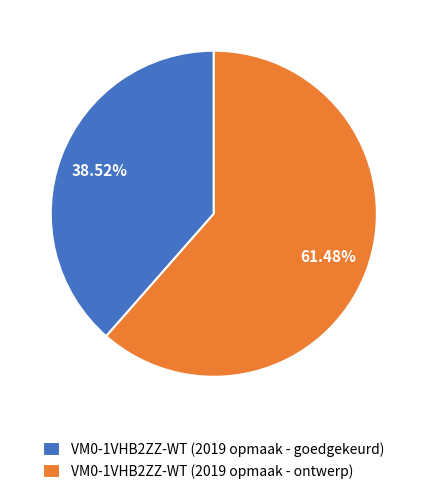

What is the smallest slice in the pie chart?

VM0-1VHB2ZZ-WT (2019 opmaak - goedgekeurd)